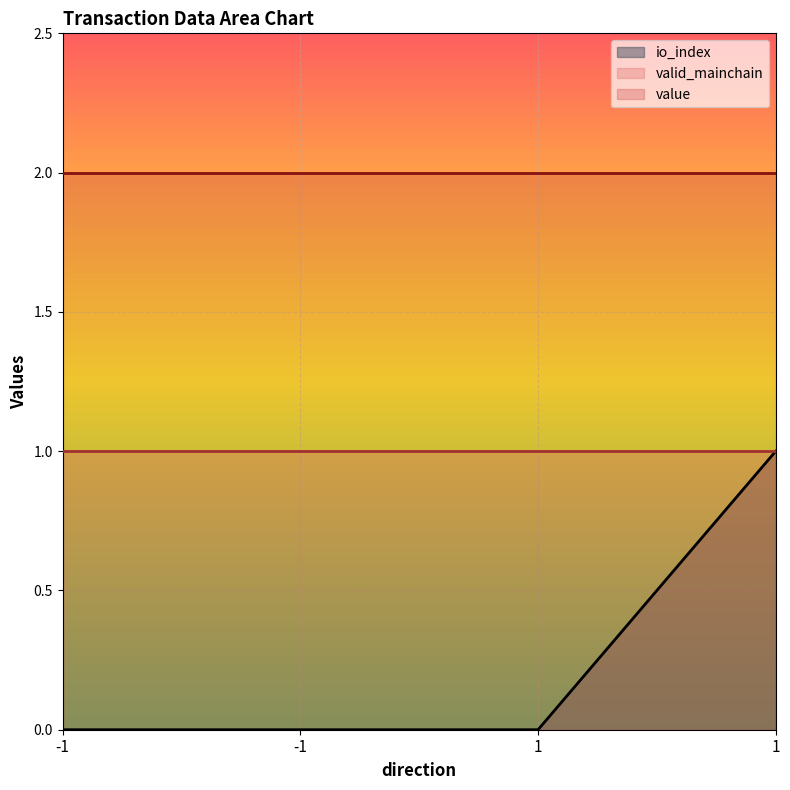

True or false: io_index and value intersect in this chart.

False